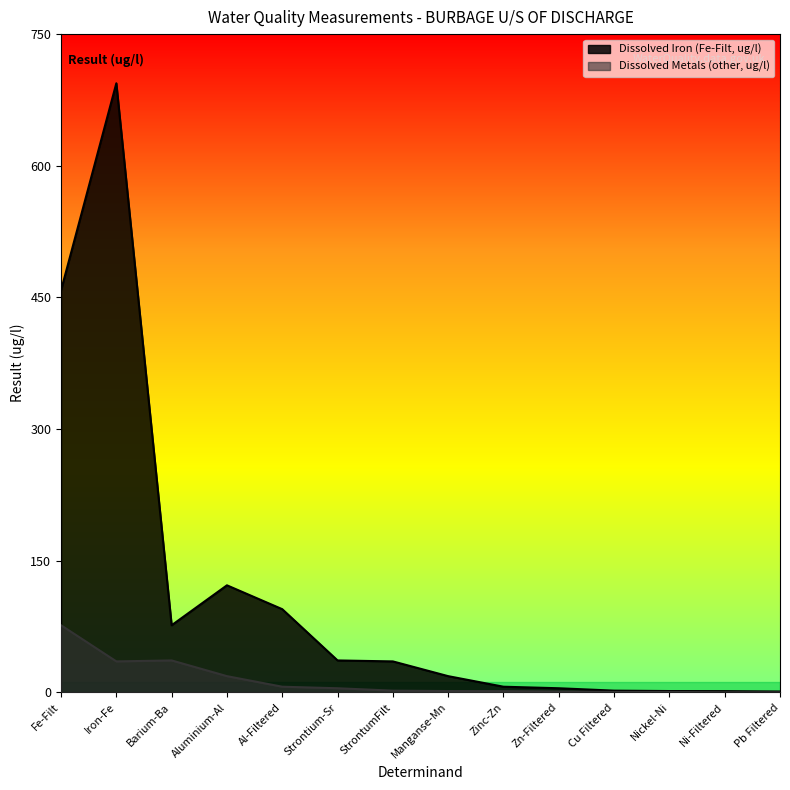

True or false: Dissolved Iron (Fe-Filt, ug/l) has more than 0 interior local peaks.

True